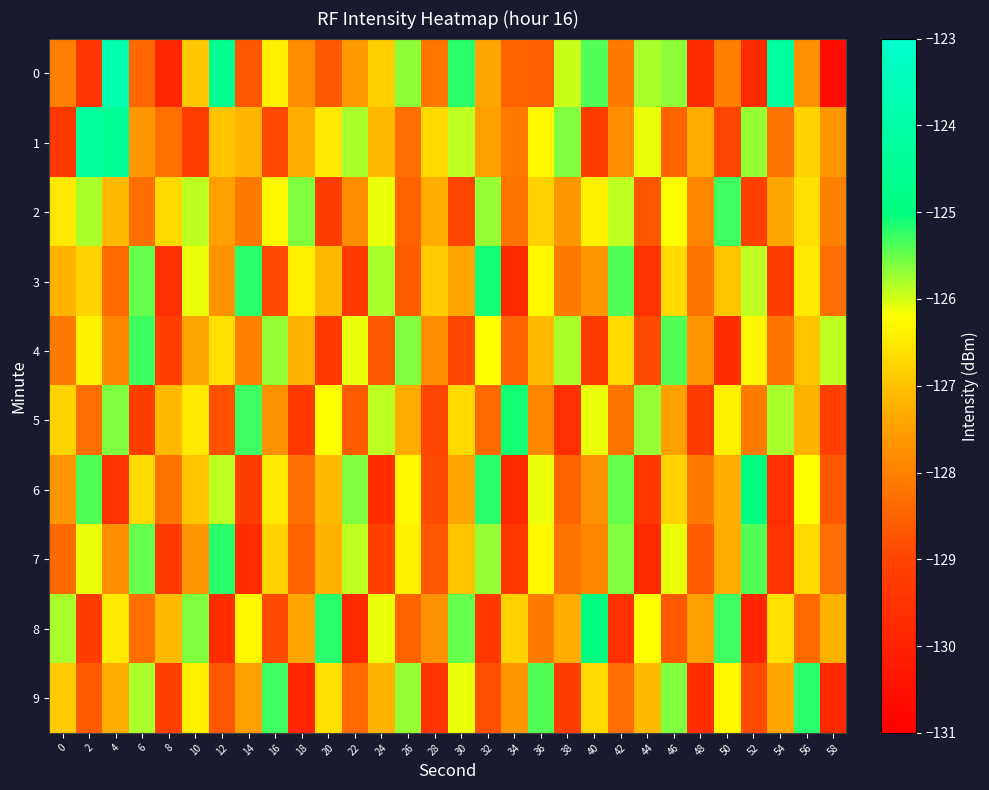

Reading right to left, list all the values displayed in this chart.

0: 58=-130.6	56=-127.7	54=-124.2	52=-129.7	50=-128.0	48=-129.7	46=-125.7	44=-125.8	42=-128.1	40=-125.4	38=-126.0	36=-128.5	34=-128.5	32=-127.3	30=-125.2	28=-128.2	26=-125.7	24=-126.8	22=-127.6	20=-128.6	18=-127.8	16=-126.4	14=-128.7	12=-124.6	10=-126.9	8=-129.8	6=-128.4	4=-123.8	2=-129.4	0=-128.0
1: 58=-127.6	56=-126.8	54=-128.2	52=-125.7	50=-129.0	48=-127.3	46=-128.5	44=-126.1	42=-127.8	40=-129.2	38=-125.6	36=-126.3	34=-128.1	32=-127.5	30=-125.9	28=-126.7	26=-128.3	24=-127.1	22=-125.8	20=-126.5	18=-127.3	16=-128.9	14=-127.2	12=-127.0	10=-129.2	8=-128.3	6=-127.6	4=-124.4	2=-124.2	0=-129.4
2: 58=-128.0	56=-126.6	54=-127.4	52=-129.1	50=-125.3	48=-127.9	46=-126.2	44=-128.7	42=-125.9	40=-126.4	38=-127.6	36=-126.8	34=-128.2	32=-125.7	30=-129.0	28=-127.3	26=-128.5	24=-126.1	22=-127.8	20=-129.2	18=-125.6	16=-126.3	14=-128.1	12=-127.5	10=-125.9	8=-126.7	6=-128.3	4=-127.1	2=-125.8	0=-126.5
3: 58=-128.3	56=-126.5	54=-129.2	52=-125.9	50=-127.0	48=-128.2	46=-126.7	44=-129.5	42=-125.4	40=-127.6	38=-128.1	36=-126.3	34=-129.8	32=-125.1	30=-127.4	28=-126.9	26=-128.6	24=-125.8	22=-129.3	20=-127.1	18=-126.4	16=-128.9	14=-125.2	12=-127.7	10=-126.1	8=-129.6	6=-125.5	4=-128.4	2=-126.8	0=-127.2
4: 58=-125.9	56=-127.0	54=-128.2	52=-126.3	50=-129.7	48=-127.6	46=-125.4	44=-128.9	42=-126.7	40=-129.3	38=-125.8	36=-127.1	34=-128.5	32=-126.2	30=-129.0	28=-127.8	26=-125.6	24=-128.7	22=-126.1	20=-129.4	18=-127.2	16=-125.7	14=-128.0	12=-126.6	10=-127.4	8=-129.1	6=-125.3	4=-127.9	2=-126.4	0=-128.1
5: 58=-129.1	56=-127.2	54=-125.8	52=-128.1	50=-126.4	48=-129.3	46=-127.5	44=-125.7	42=-128.2	40=-126.1	38=-129.6	36=-127.9	34=-125.1	32=-128.4	30=-126.7	28=-129.0	26=-127.3	24=-125.9	22=-128.6	20=-126.2	18=-129.4	16=-127.7	14=-125.3	12=-128.8	10=-126.5	8=-127.1	6=-129.2	4=-125.6	2=-128.3	0=-126.8
6: 58=-128.7	56=-126.2	54=-129.6	52=-125.0	50=-127.3	48=-128.1	46=-126.8	44=-129.4	42=-125.5	40=-127.7	38=-128.5	36=-126.1	34=-129.8	32=-125.2	30=-127.4	28=-128.9	26=-126.3	24=-129.7	22=-125.6	20=-127.1	18=-128.3	16=-126.5	14=-129.2	12=-125.9	10=-127.0	8=-128.2	6=-126.7	4=-129.5	2=-125.4	0=-127.6
7: 58=-128.3	56=-126.7	54=-129.5	52=-125.4	50=-127.3	48=-128.6	46=-126.1	44=-129.8	42=-125.6	40=-127.9	38=-128.2	36=-126.3	34=-129.4	32=-125.7	30=-127.0	28=-128.7	26=-126.4	24=-129.1	22=-125.9	20=-127.2	18=-128.5	16=-126.8	14=-129.7	12=-125.2	10=-127.6	8=-129.3	6=-125.5	4=-127.8	2=-126.1	0=-128.4
8: 58=-127.2	56=-128.4	54=-126.6	52=-129.9	50=-125.3	48=-127.5	46=-128.7	44=-126.2	42=-129.6	40=-125.0	38=-127.3	36=-128.1	34=-126.8	32=-129.4	30=-125.5	28=-127.7	26=-128.5	24=-126.1	22=-129.8	20=-125.2	18=-127.4	16=-128.9	14=-126.3	12=-129.7	10=-125.6	8=-127.1	6=-128.3	4=-126.5	2=-129.2	0=-125.8
9: 58=-129.8	56=-125.2	54=-127.4	52=-128.9	50=-126.3	48=-129.7	46=-125.6	44=-127.1	42=-128.3	40=-126.7	38=-129.2	36=-125.4	34=-127.6	32=-128.8	30=-126.1	28=-129.5	26=-125.7	24=-127.2	22=-128.4	20=-126.6	18=-129.9	16=-125.3	14=-127.5	12=-128.7	10=-126.4	8=-129.1	6=-125.8	4=-127.3	2=-128.6	0=-126.9